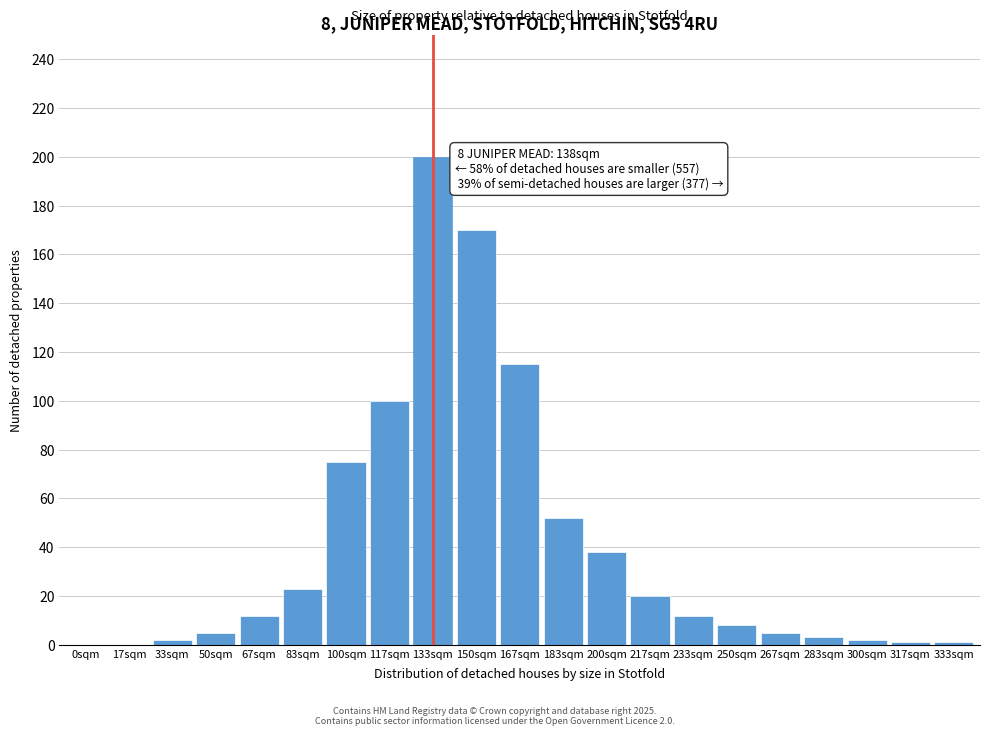

Reading right to left, list all the values displayed in this chart.

333sqm=1	317sqm=1	300sqm=2	283sqm=3	267sqm=5	250sqm=8	233sqm=12	217sqm=20	200sqm=38	183sqm=52	167sqm=115	150sqm=170	133sqm=200	117sqm=100	100sqm=75	83sqm=23	67sqm=12	50sqm=5	33sqm=2	17sqm=0	0sqm=0